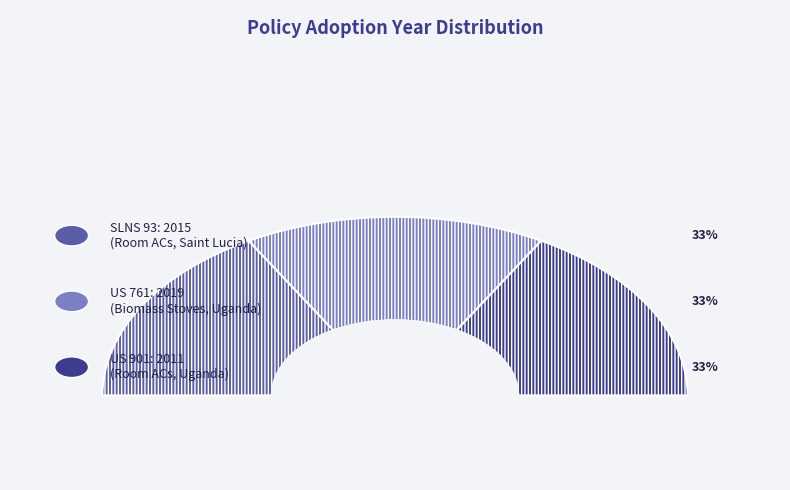

True or false: SLNS 93: 2015 (Room ACs - Saint Lucia) accounts for 20% of the total.

False